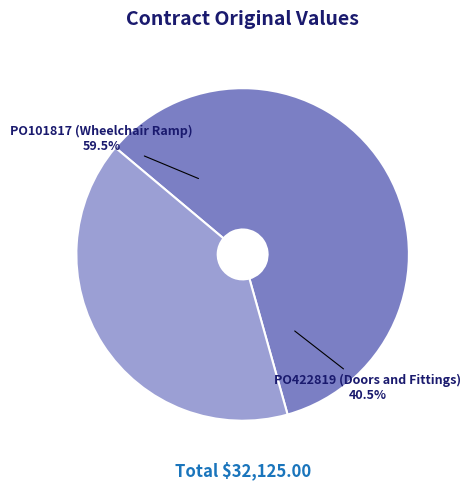

Between PO101817 (Wheelchair Ramp) and PO422819 (Doors and Fittings), which is larger?

PO101817 (Wheelchair Ramp)